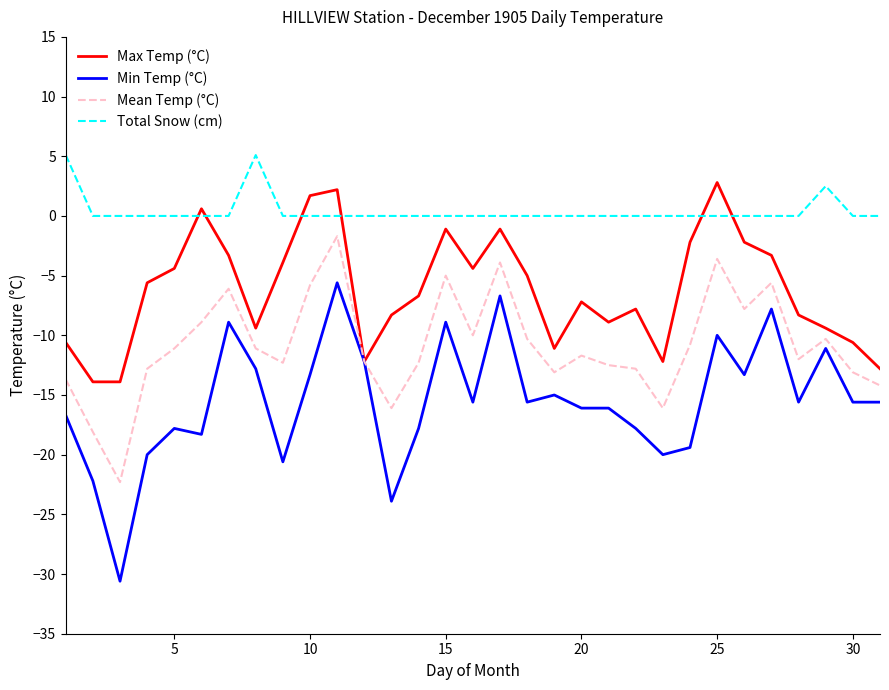

True or false: Min Temp (°C) and Total Snow (cm) cross at least once.

False